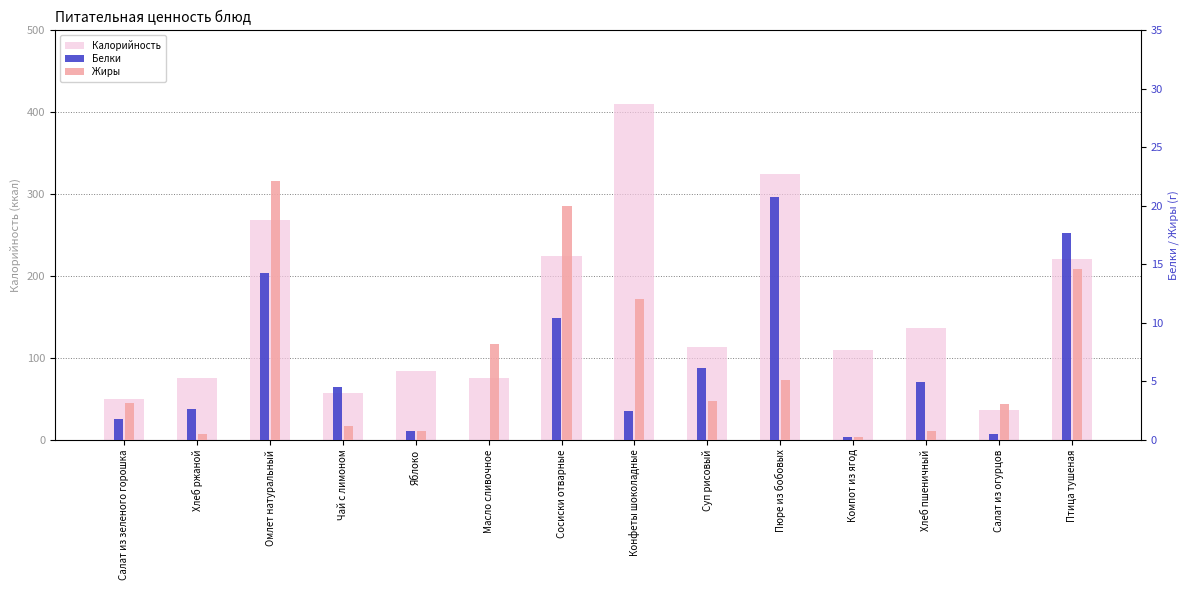

At how many categories does at least one series exceed 202?

5